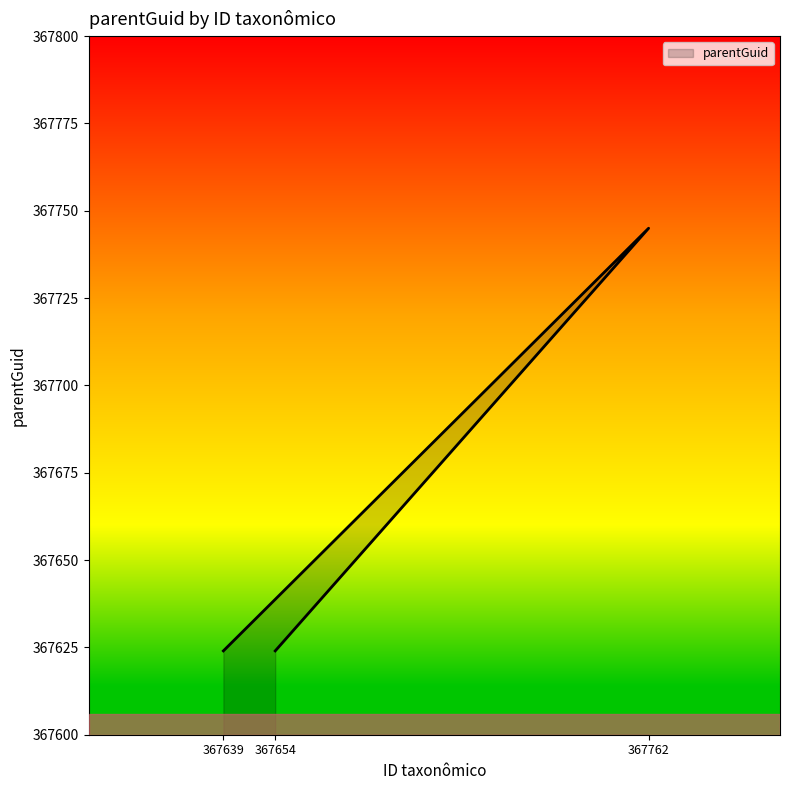

Rank the categories by value from lowest to highest.

367639, 367654, 367762